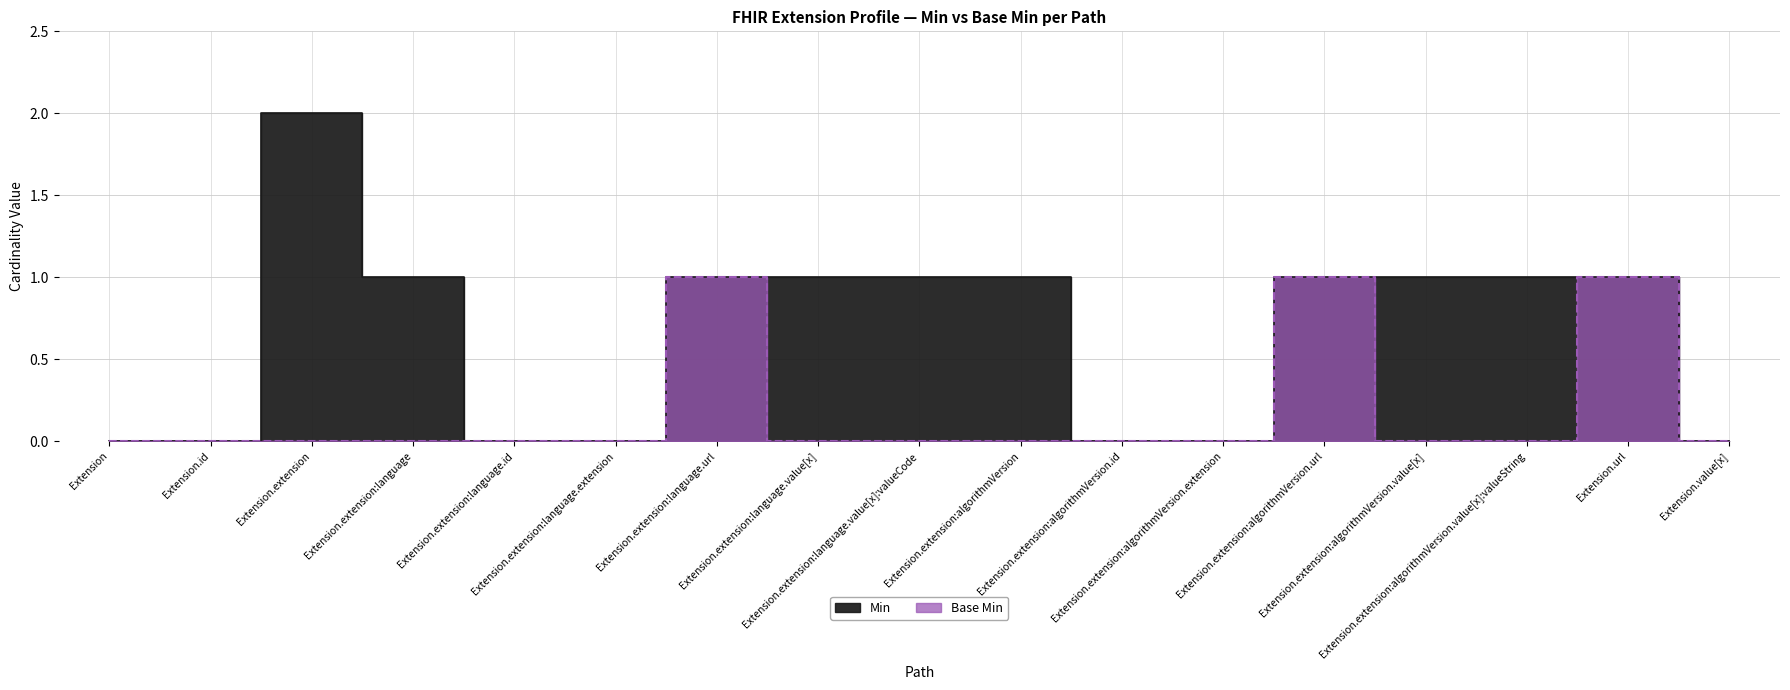

True or false: Min and Base Min intersect in this chart.

False